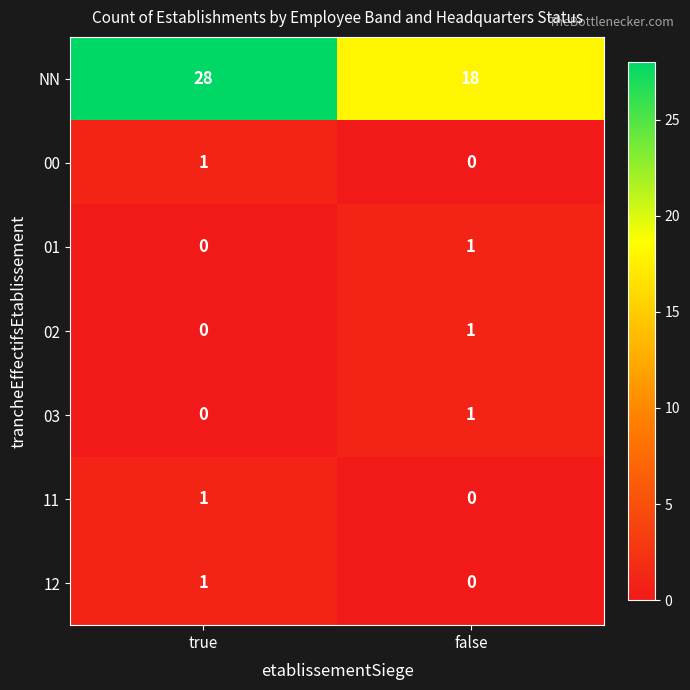

At which label is 02 closest to 0?

true